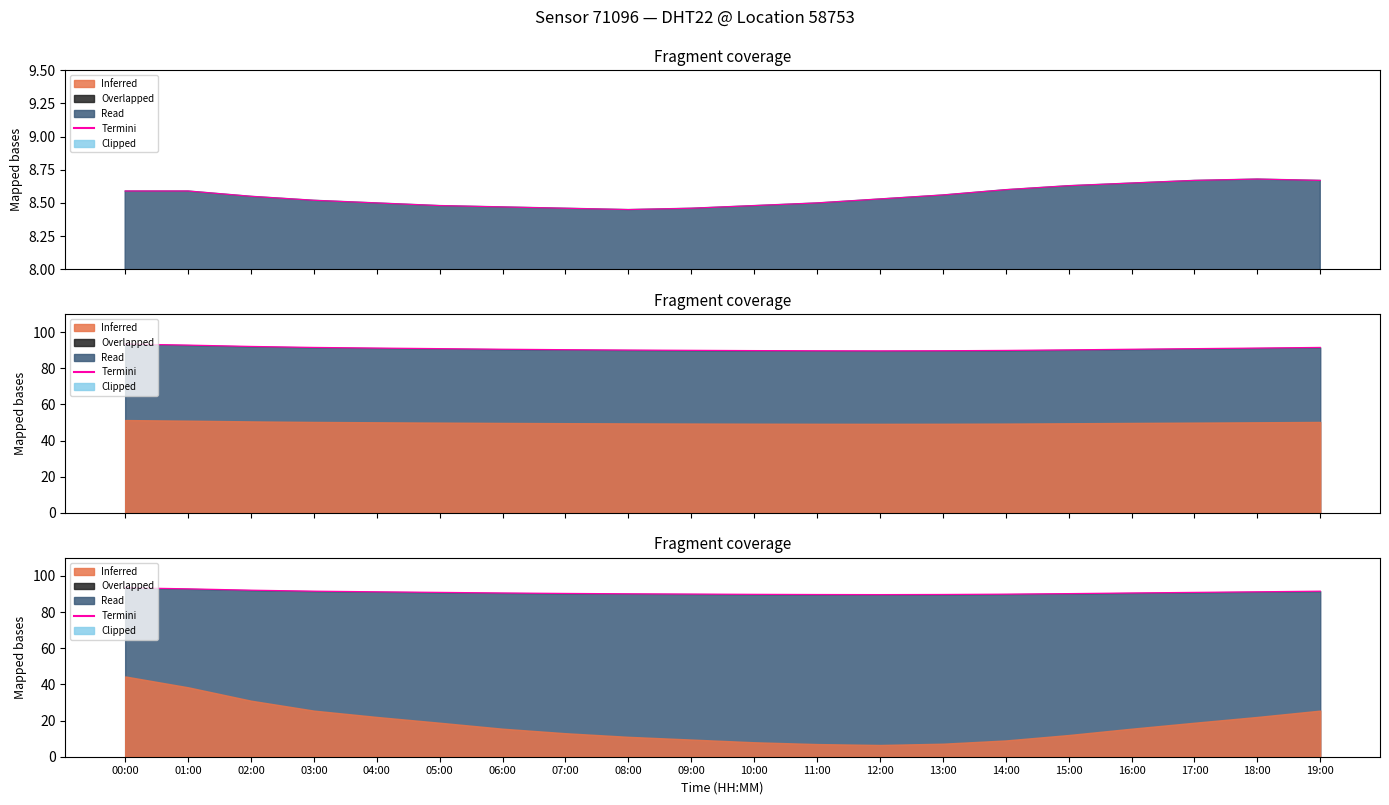

What is the sum of the values at 10:00 and 03:00?

181.3